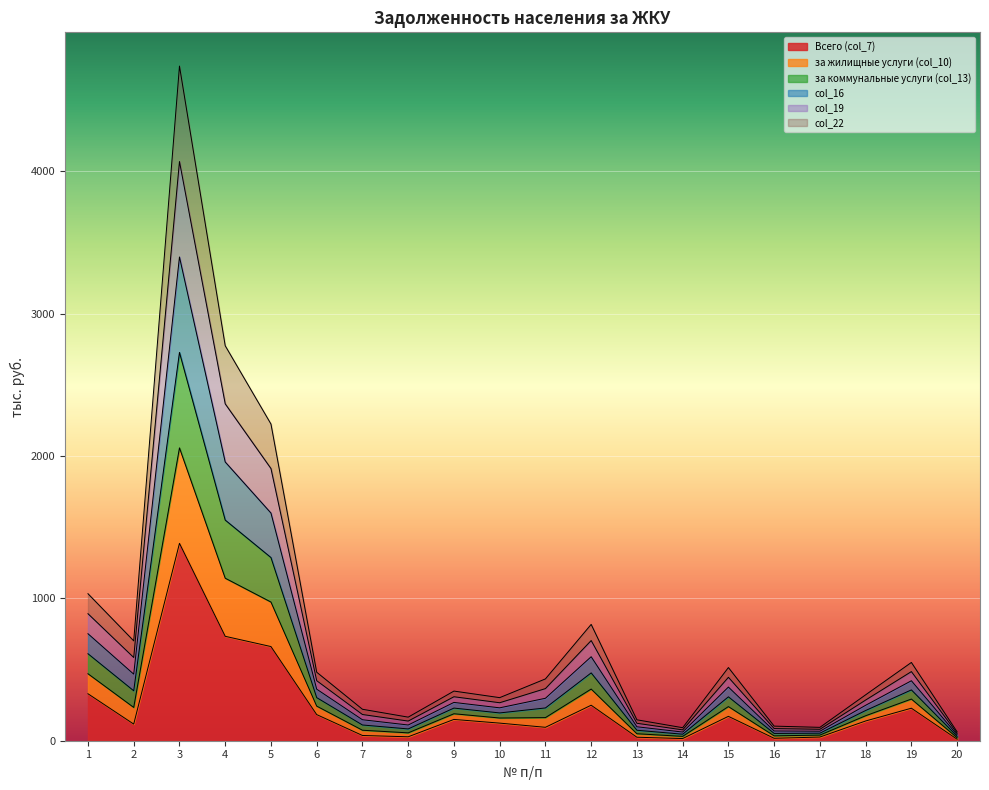

Which category has the highest value in the col_22 series?

3